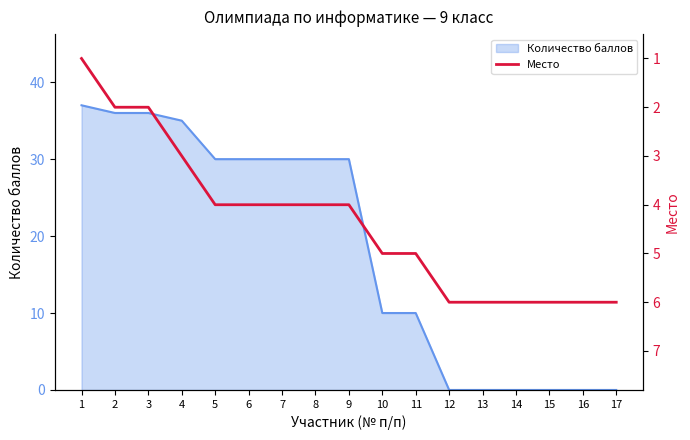

The chart shows a value of 6 at 13. True or false?

True